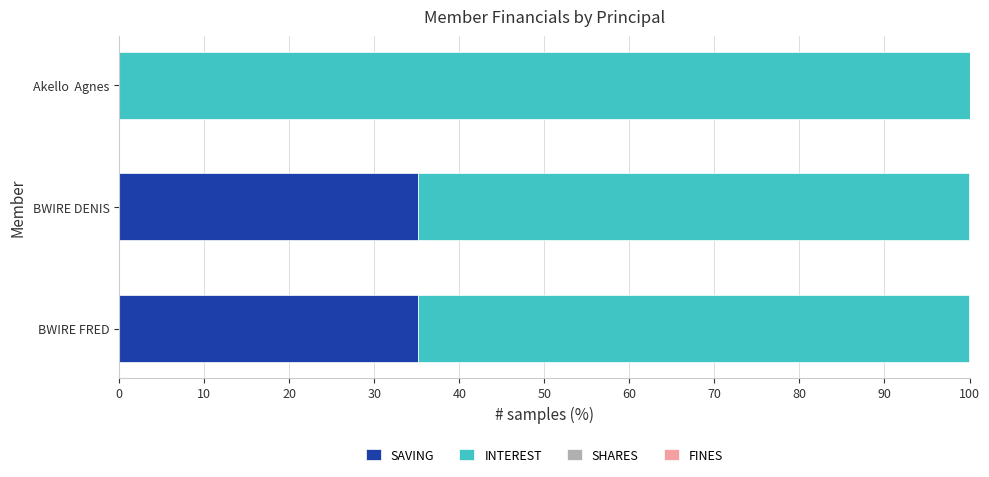

What is the total value across all series at BWIRE FRED?

100.0